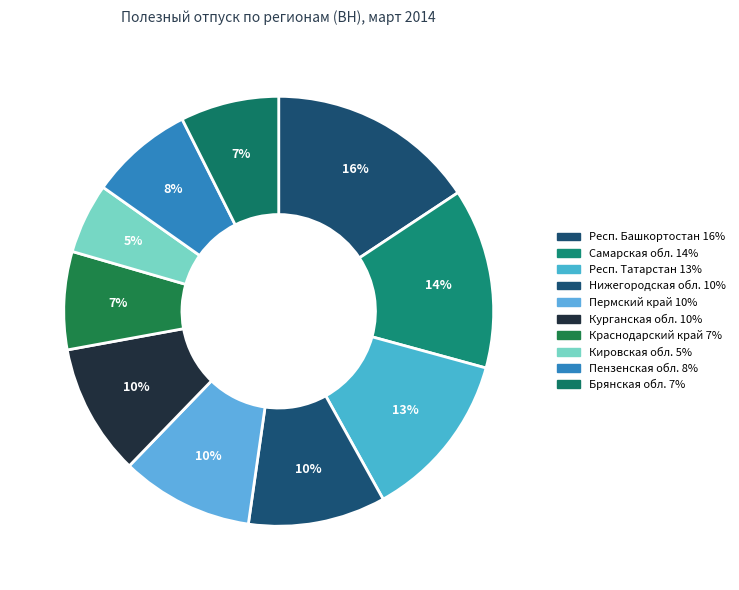

How many slices are in this pie chart?

10